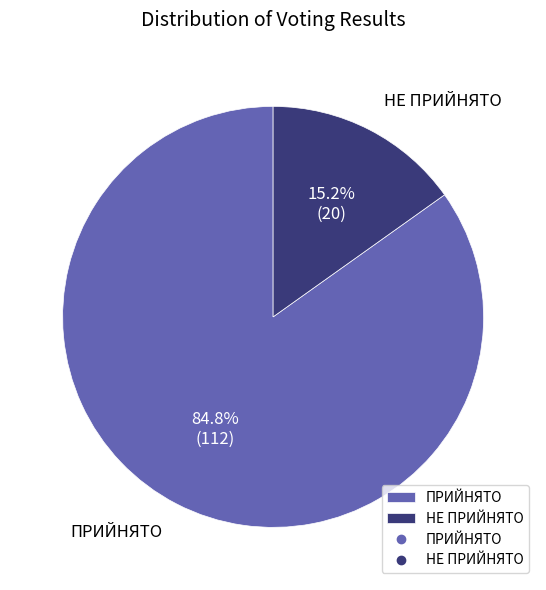

Which slice is the smallest?

НЕ ПРИЙНЯТО